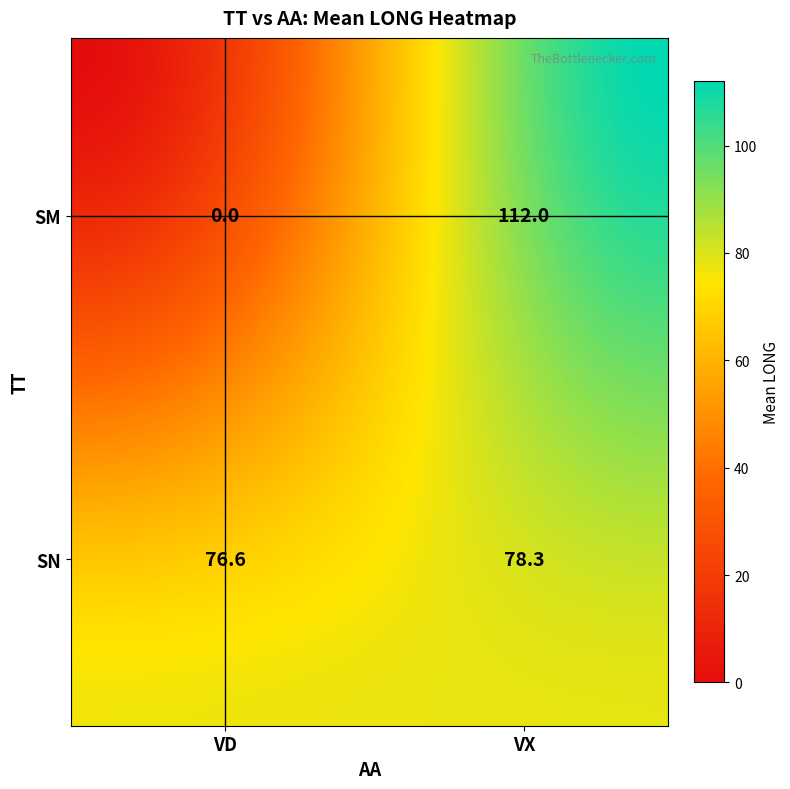

Count the SM values in the range 0 to 112.

2